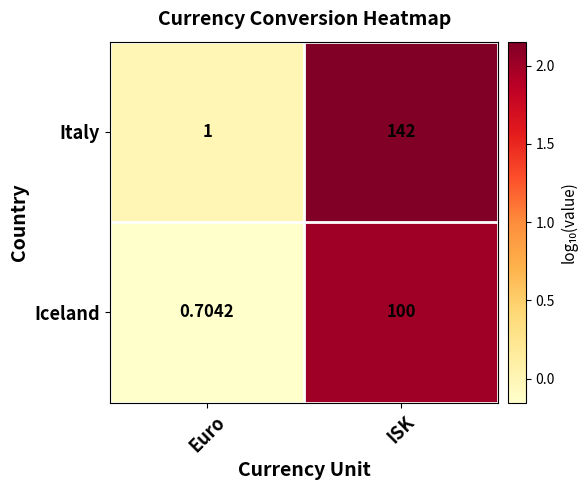

Rank the series by their average value, from highest to lowest.

Italy, Iceland